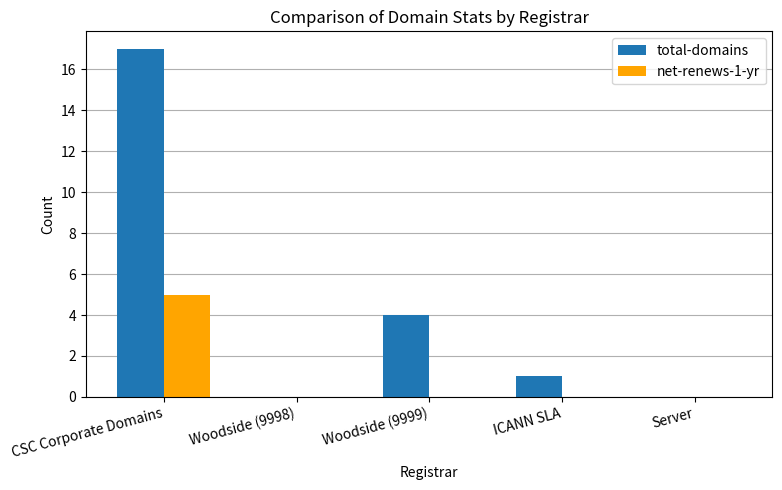

Reading left to right, what are all the values shown in this chart?

total-domains: 17	0	4	1	0
net-renews-1-yr: 5	0	0	0	0